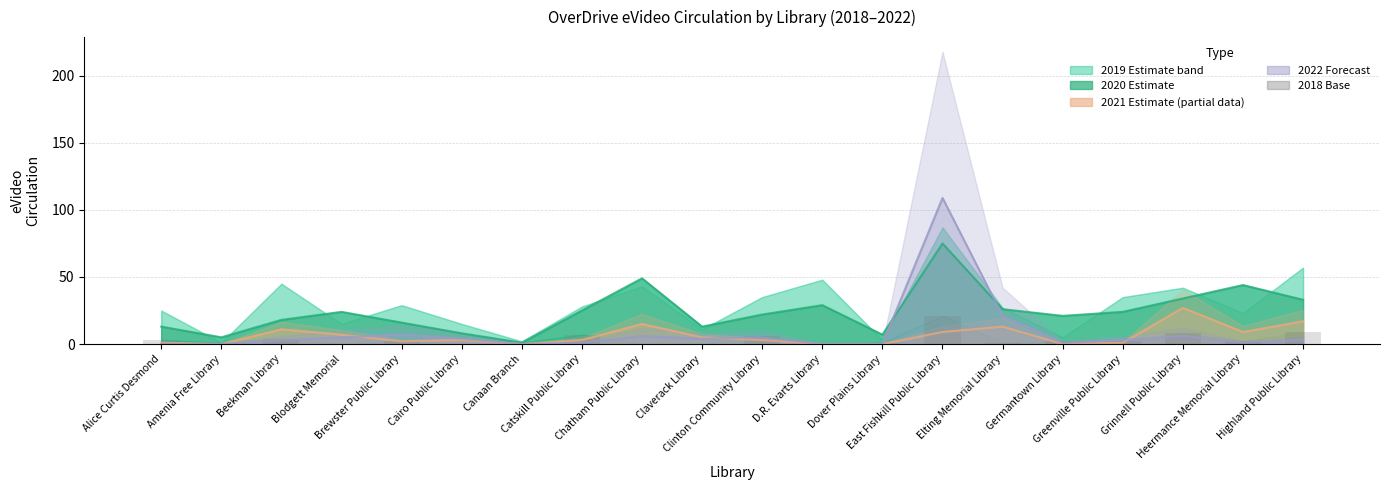

What is the label of the 9th bar from the right?

D.R. Evarts Library